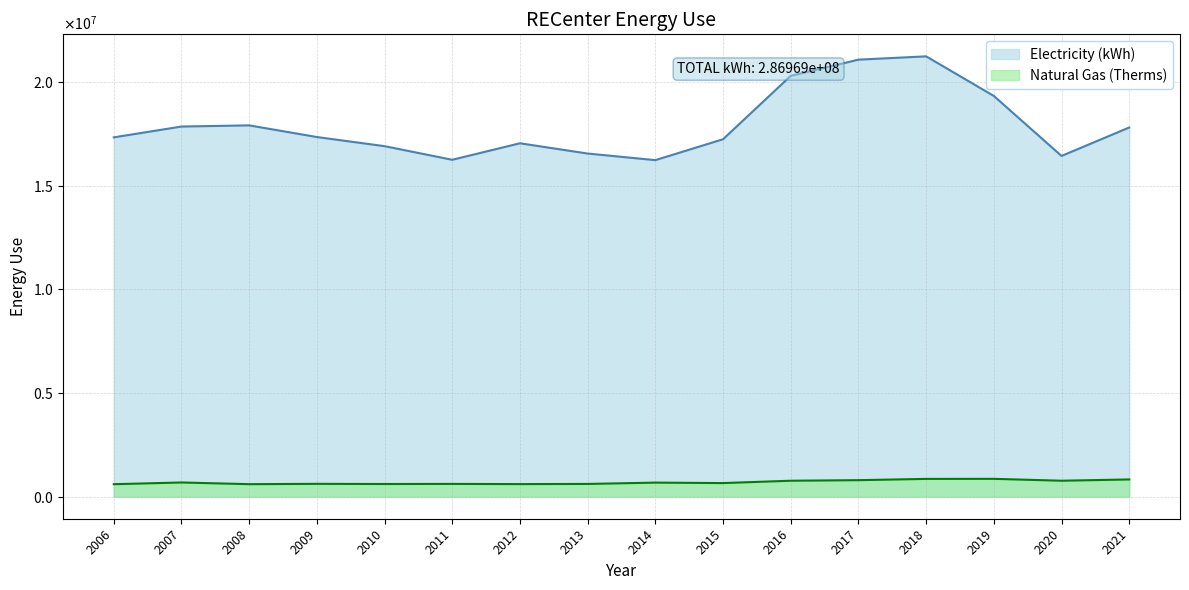

The Natural Gas (Therms) series shows 1092675.2 at 2015. True or false?

False